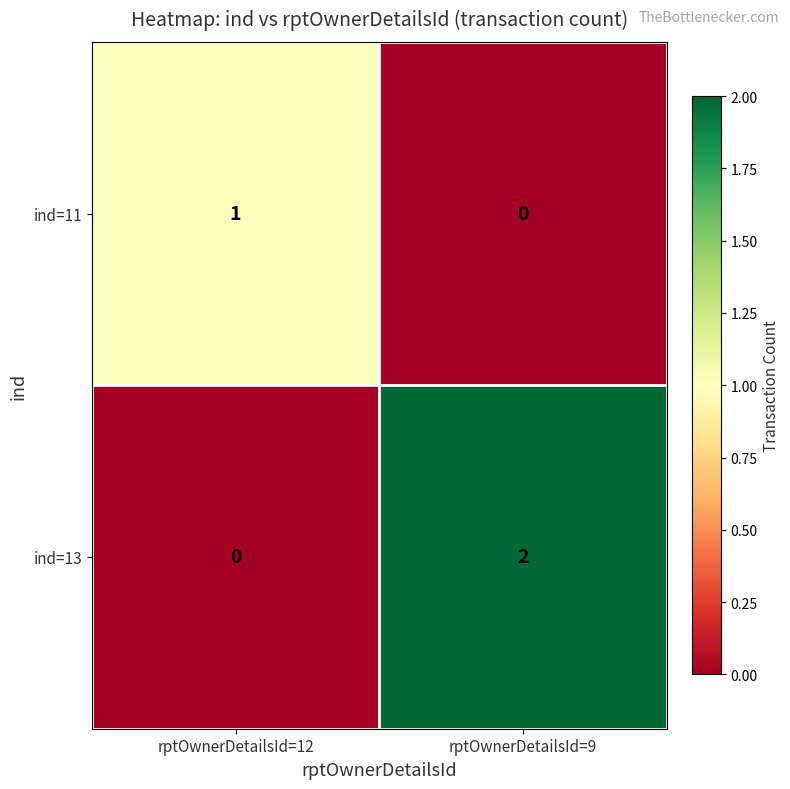

Count the number of data series in this chart.

2